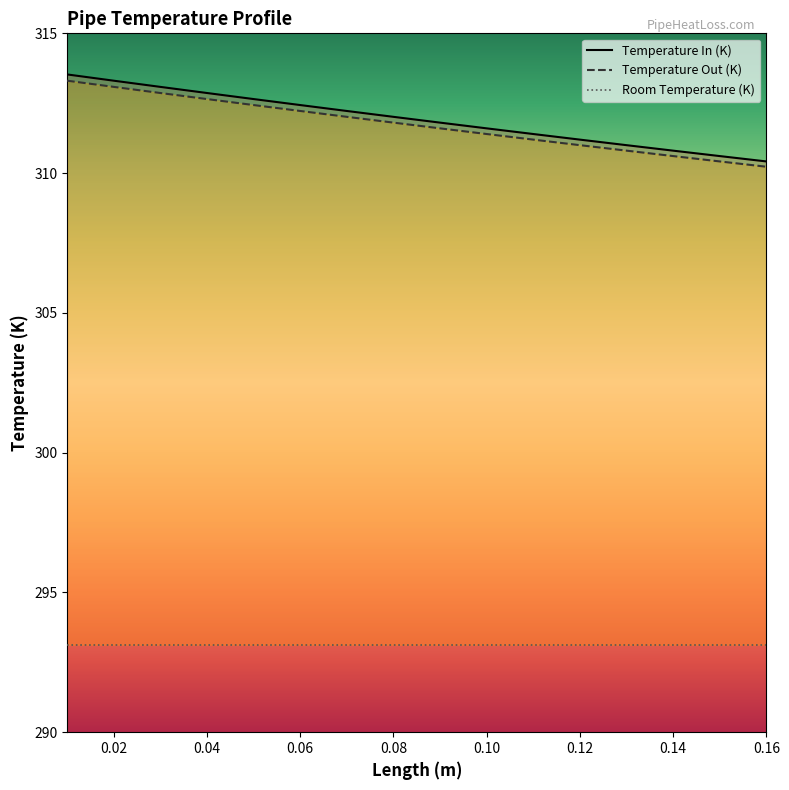

The value of Temperature Out (K) at 0.02 is 192.2. True or false?

False